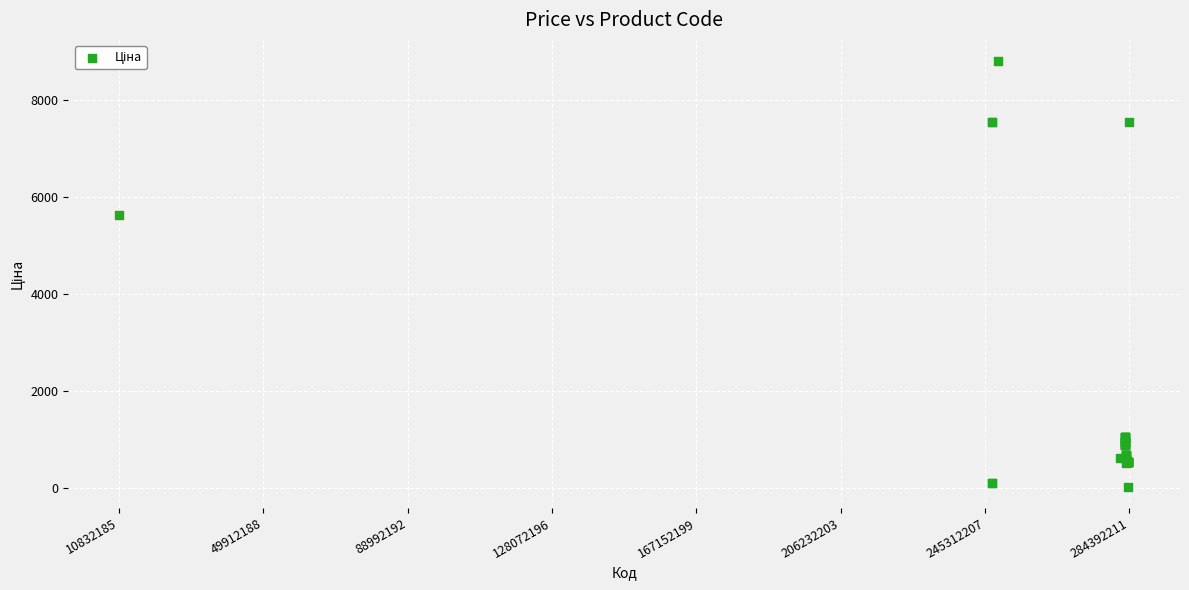

What Y value in the scatter plot is closest to 4414?

5636.0